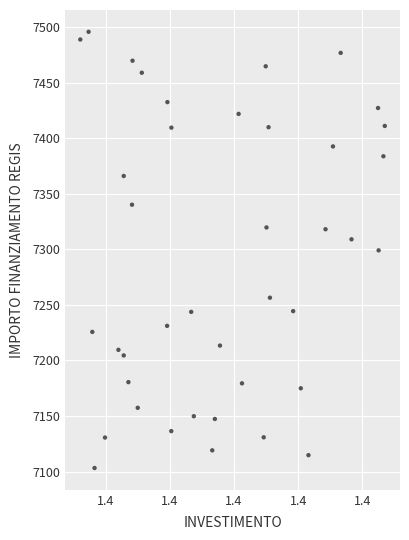

How many data points are displayed?

40